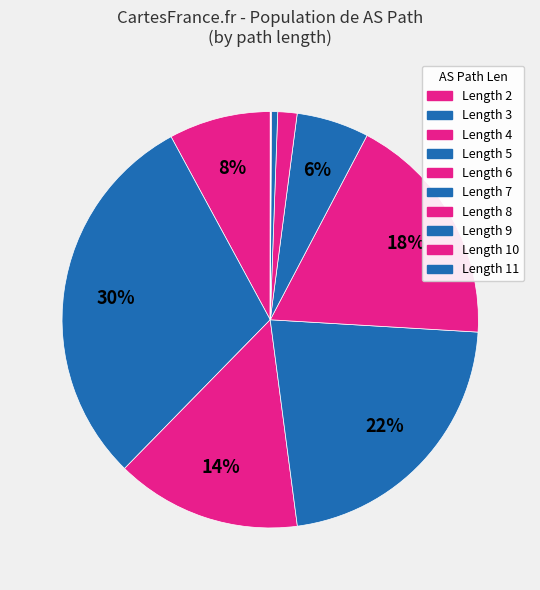

How many segments does this pie chart have?

10